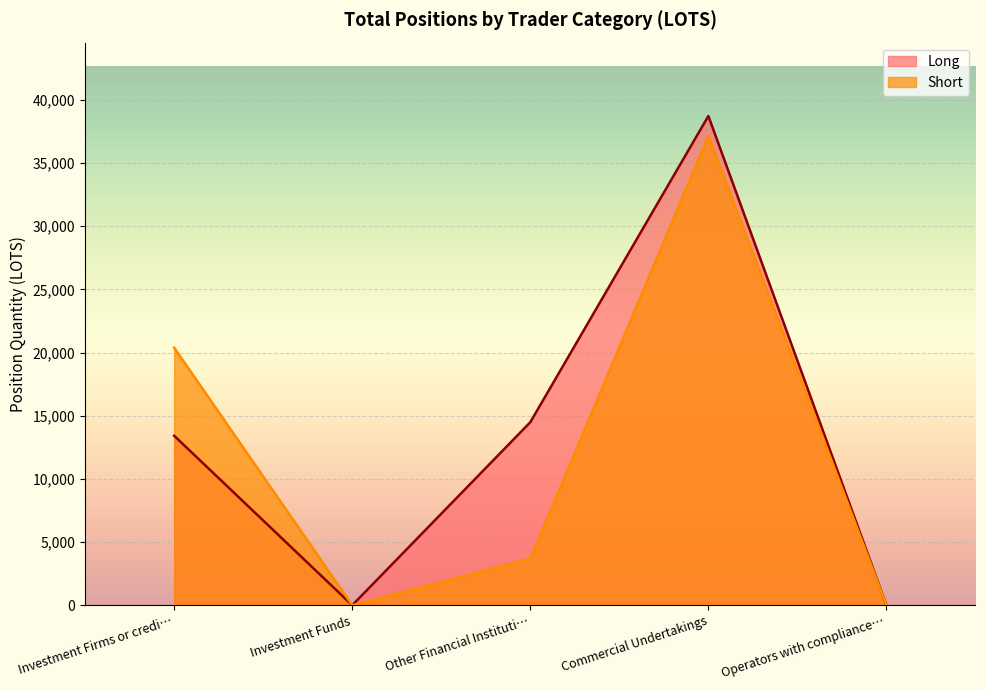

Reading left to right, list all the values displayed in this chart.

Long: 13417.5	0.0	14489.4	38724.2	0.0
Short: 20387.5	0.0	3694.0	37156.9	0.0